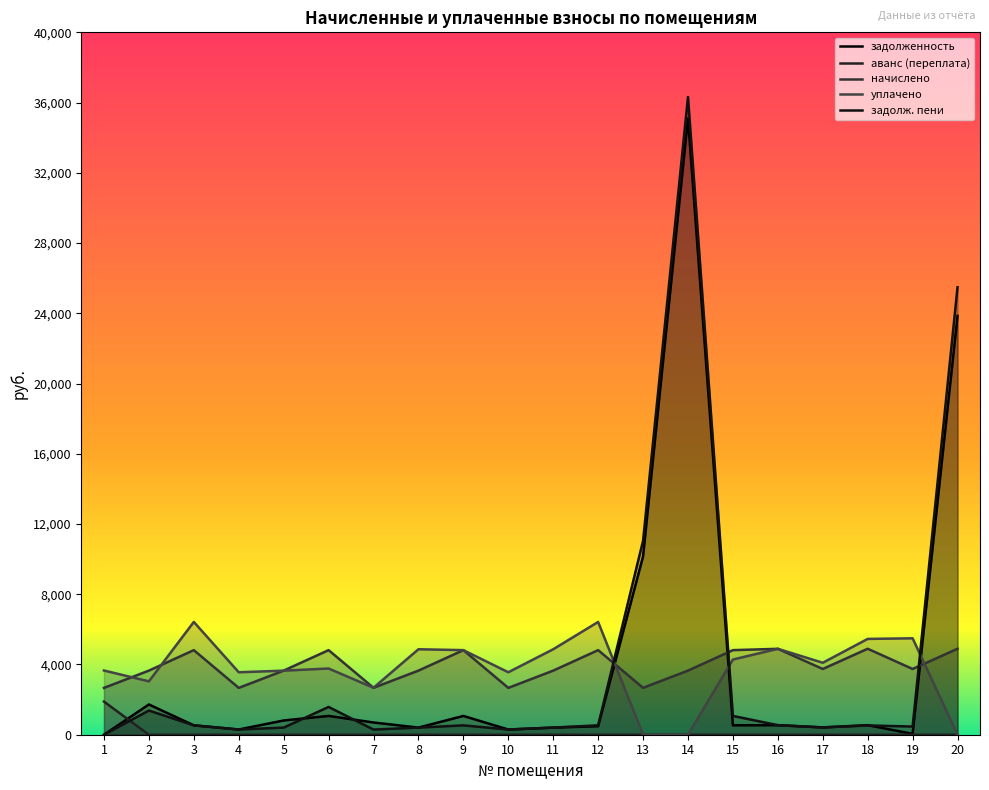

How many values in the начислено series exceed 3744?

8